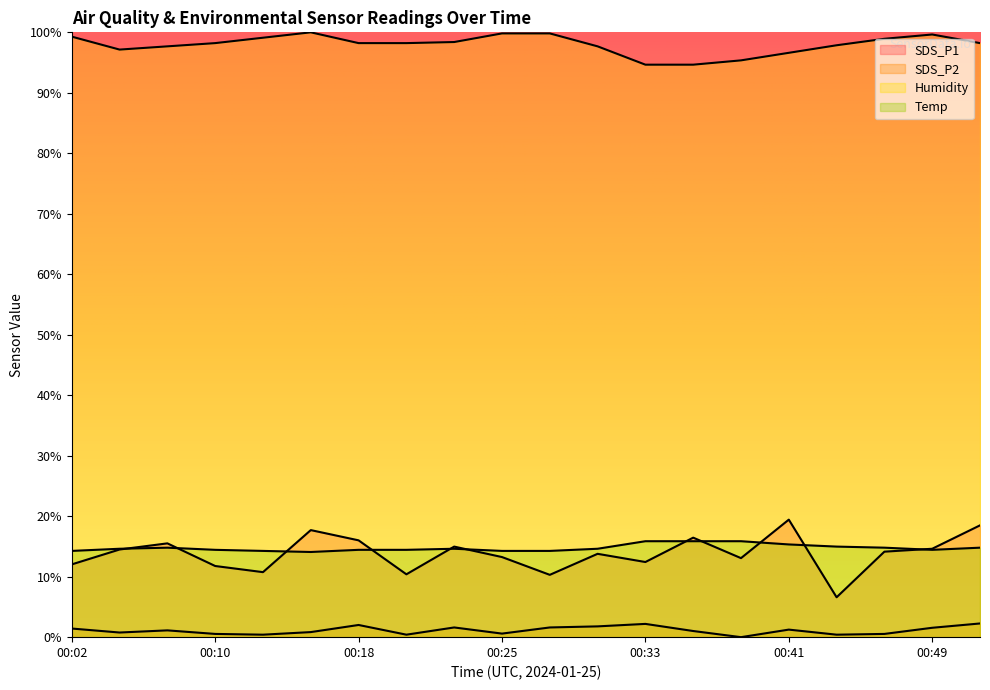

True or false: Humidity and SDS_P2 intersect in this chart.

False